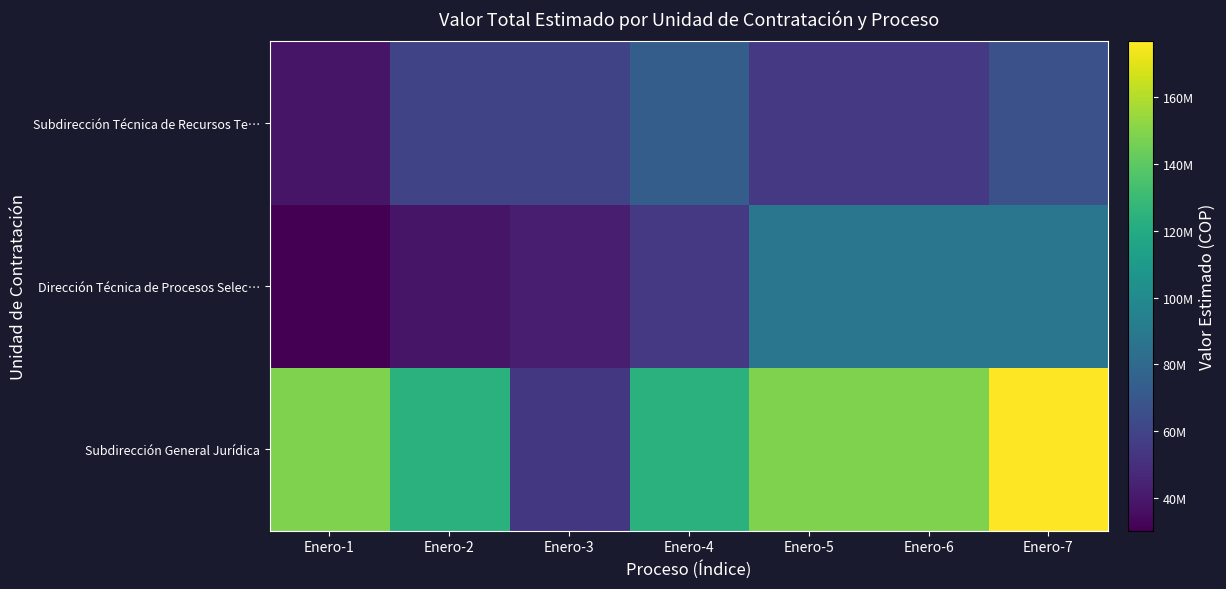

At Enero-1, list the series in order from largest to smallest.

Subdirección General Jurídica, Subdirección Técnica de Recursos Te…, Dirección Técnica de Procesos Selec…